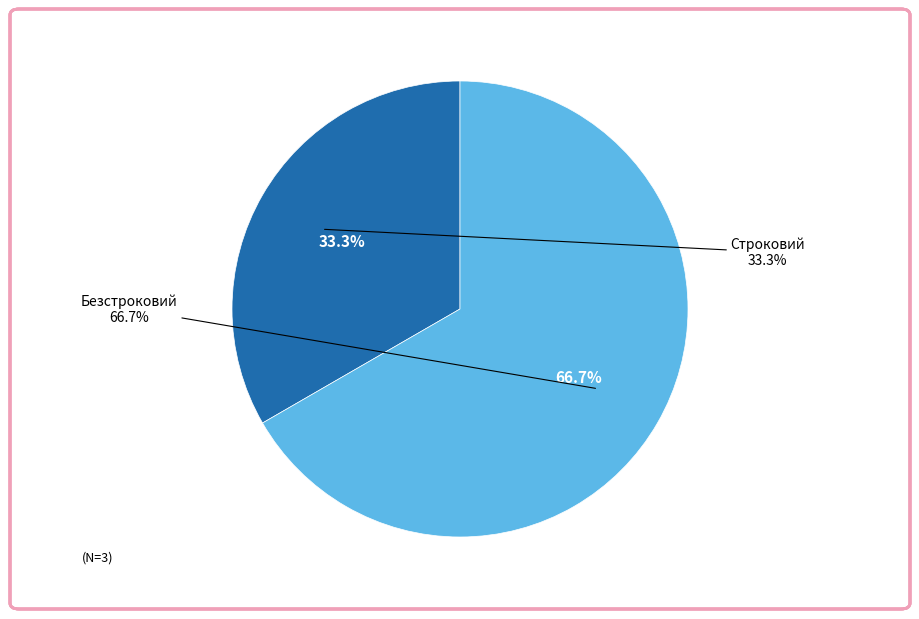

How many slices are in this pie chart?

2